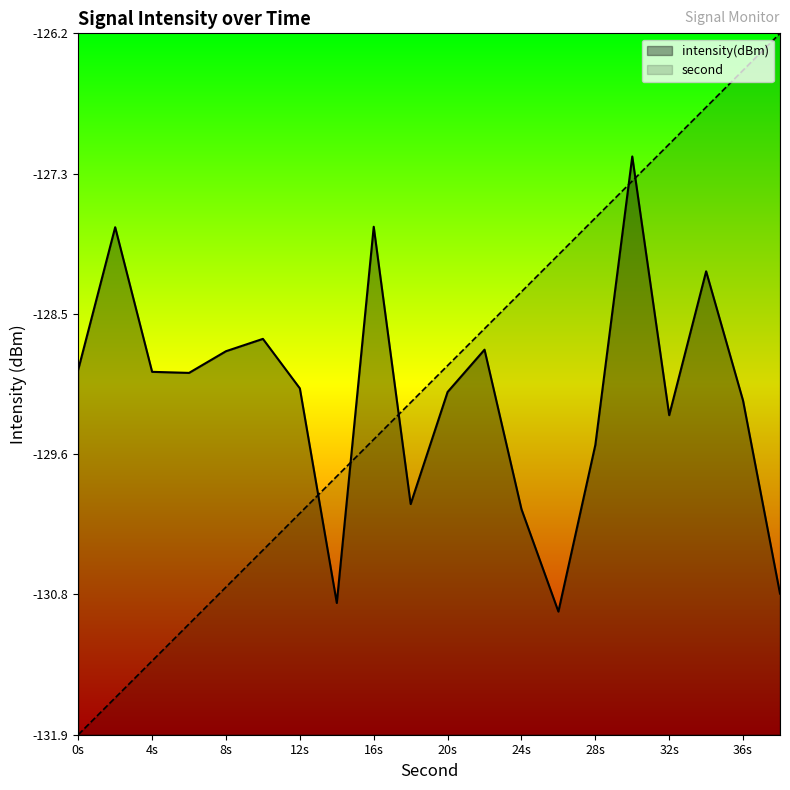

Does the chart have visible grid lines?

No